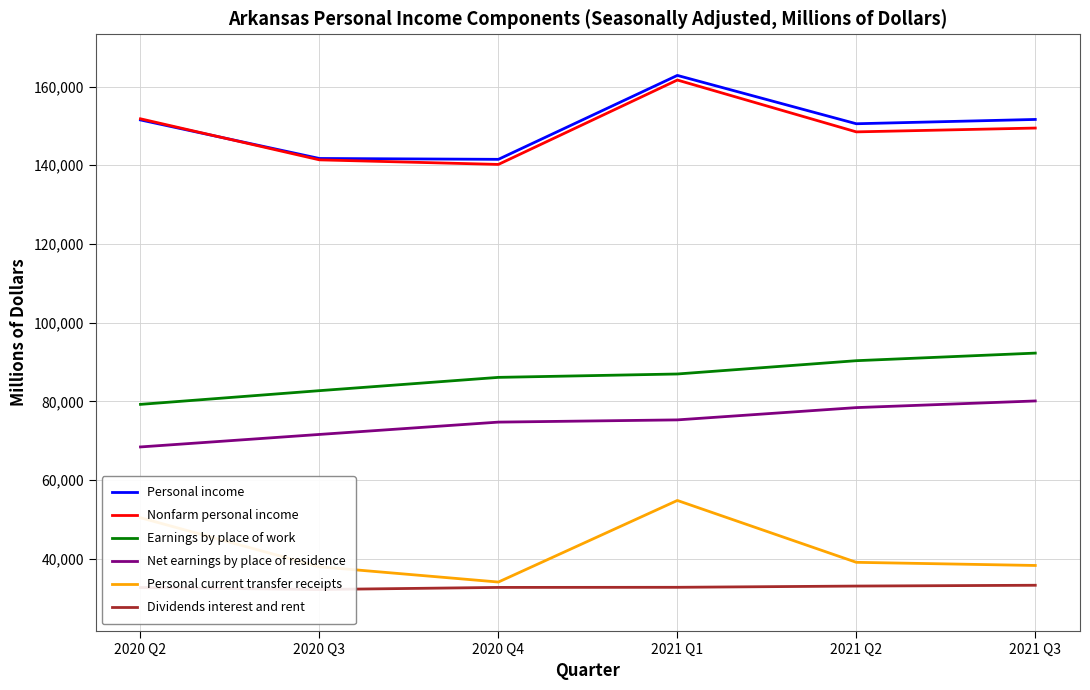

List the series in order of their peak value, highest first.

Personal income, Nonfarm personal income, Earnings by place of work, Net earnings by place of residence, Personal current transfer receipts, Dividends interest and rent